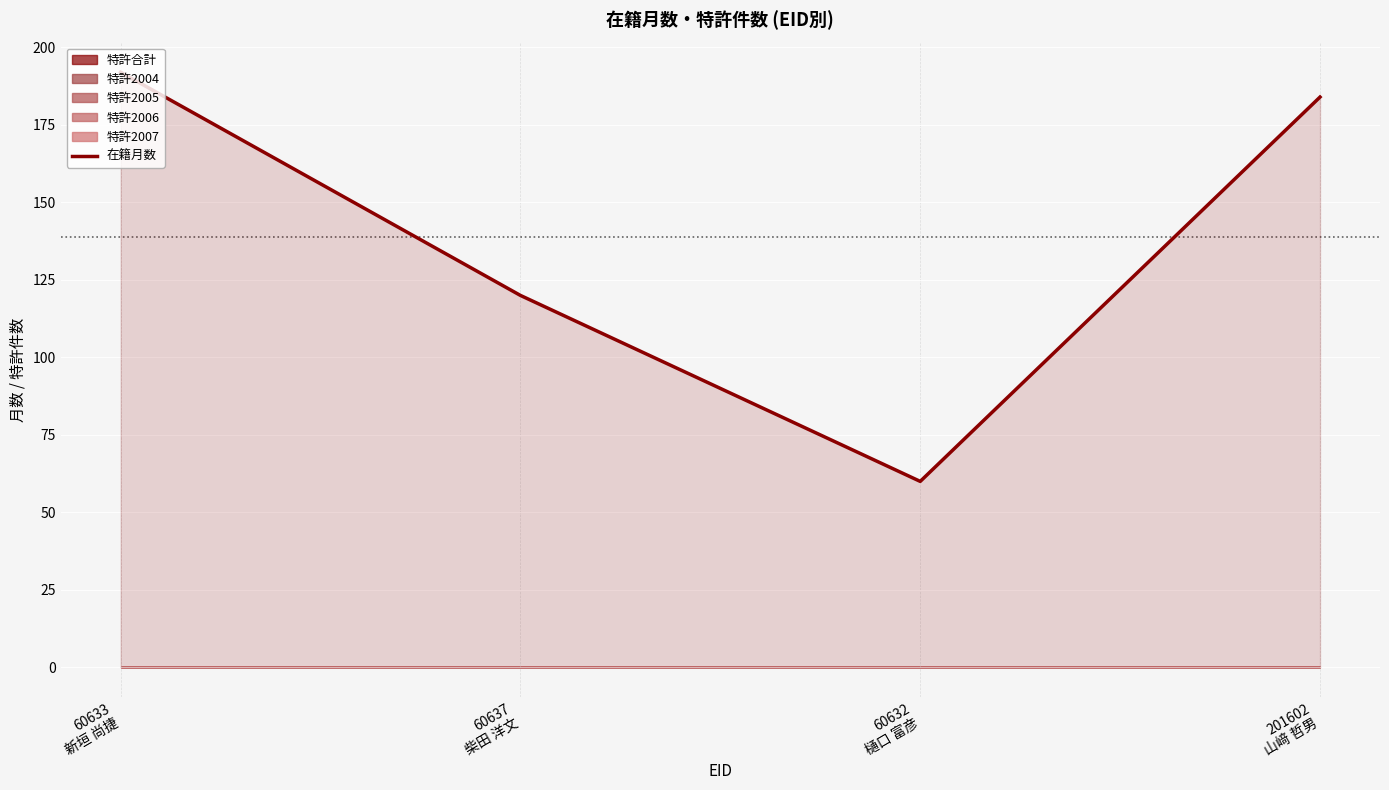

What is the greatest value displayed?

192